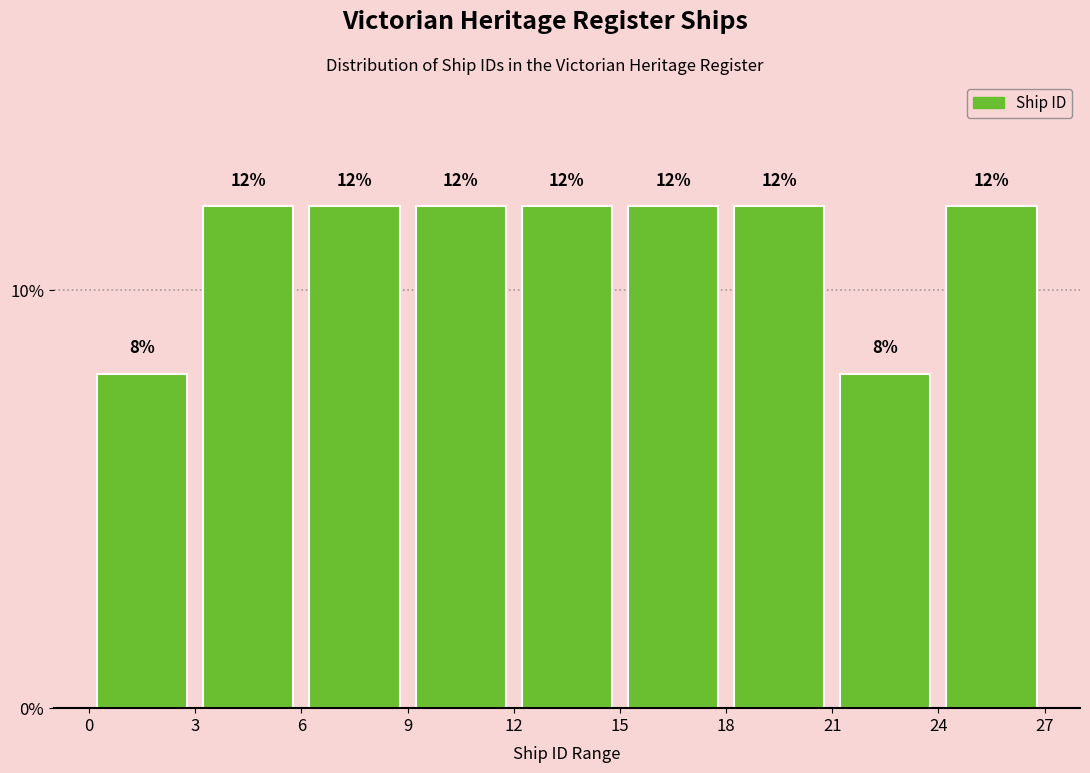

Reading left to right, list every bar in this chart as the range it spans on the x-axis followed by its height.

0 to 3: 8
3 to 6: 12
6 to 9: 12
9 to 12: 12
12 to 15: 12
15 to 18: 12
18 to 21: 12
21 to 24: 8
24 to 27: 12